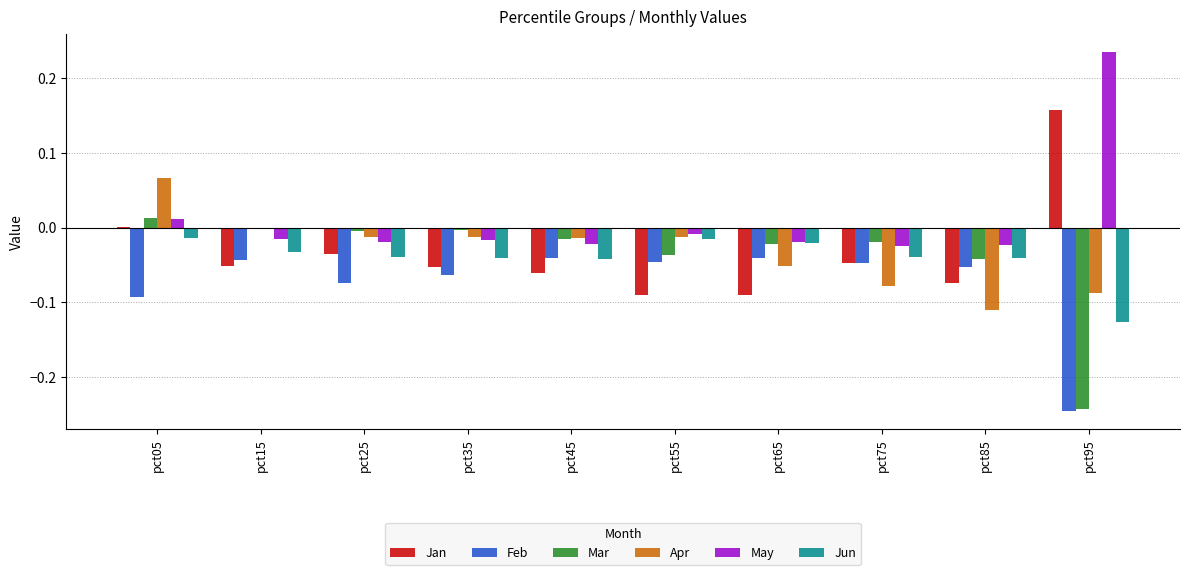

What is the sum of all Feb values?

-0.7